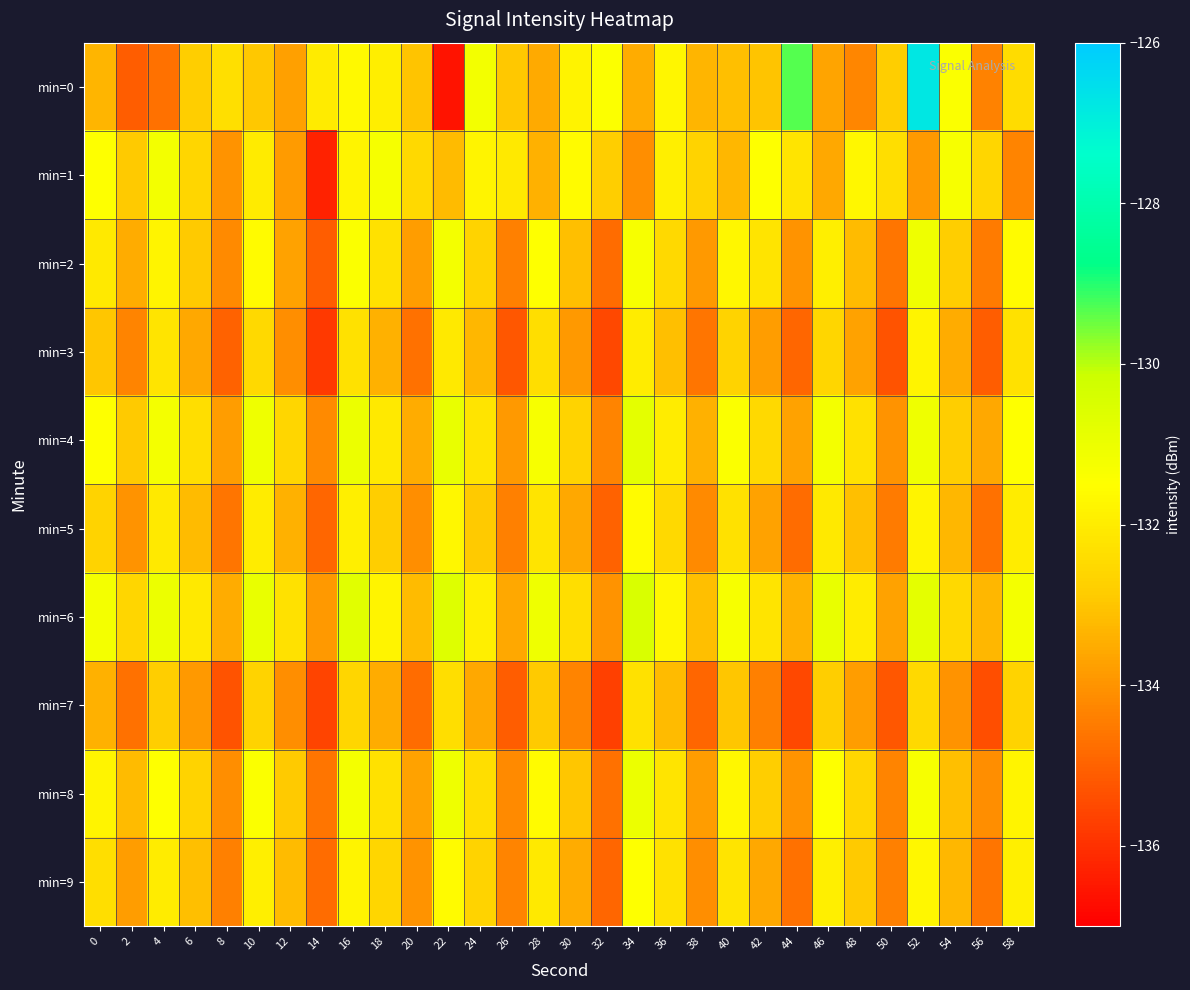

What is the smallest value displayed?

-136.6